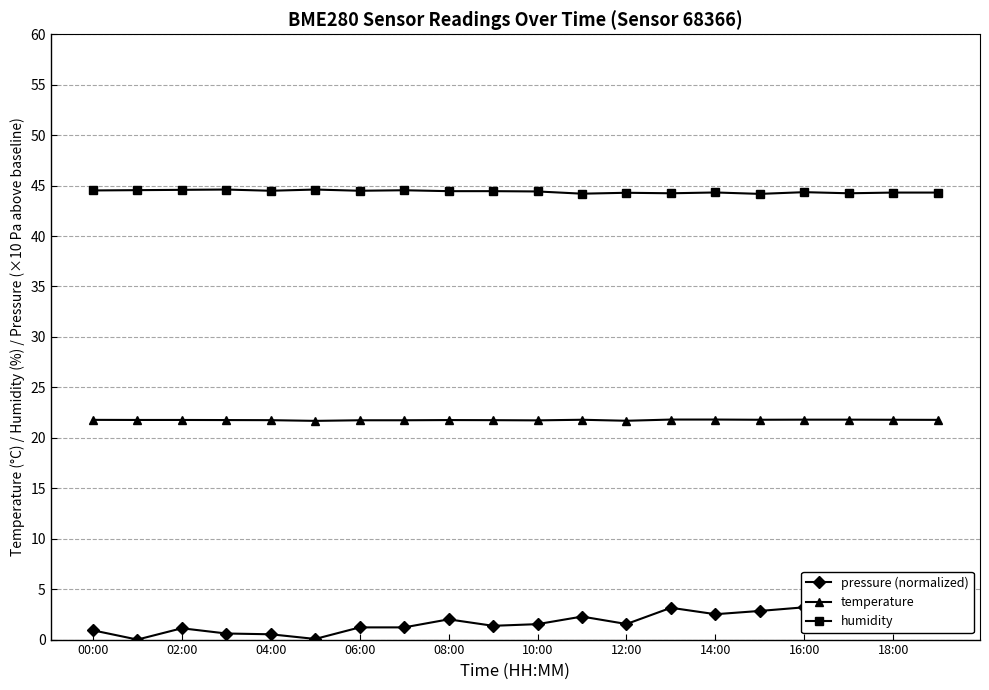

True or false: humidity and temperature intersect in this chart.

False